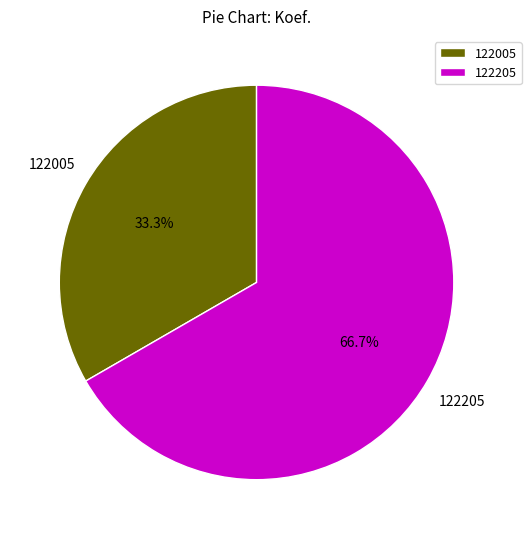

True or false: 122005 accounts for 22% of the total.

False